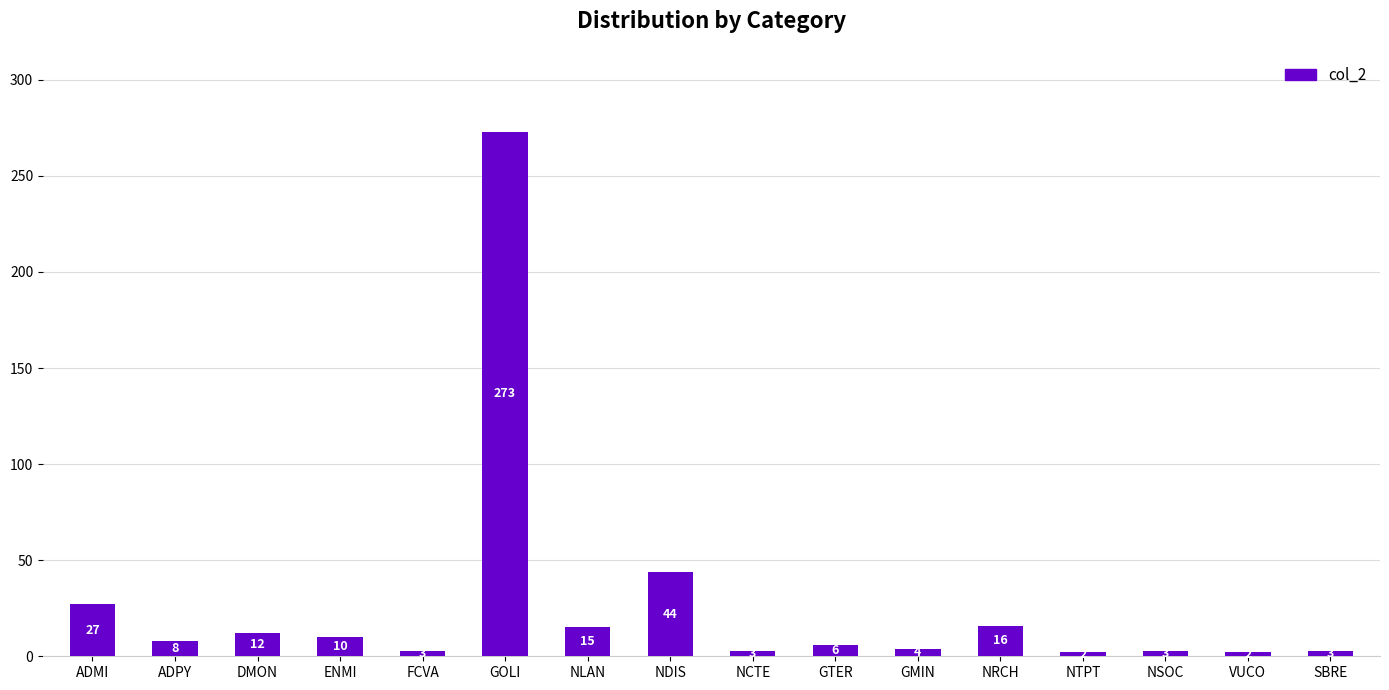

Which label corresponds to the largest value in the chart?

GOLI